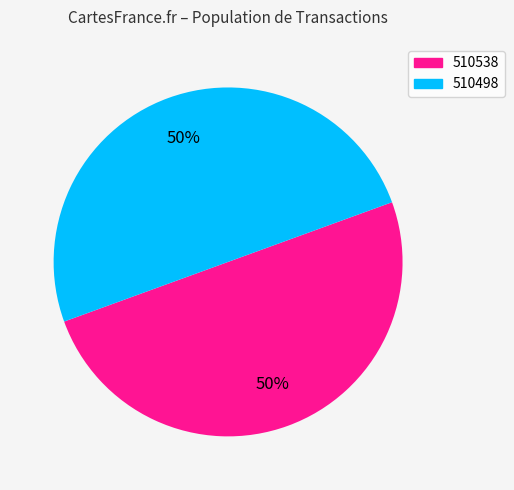

Approximately how many times larger is the value at 510498 compared to 510538?

1.0